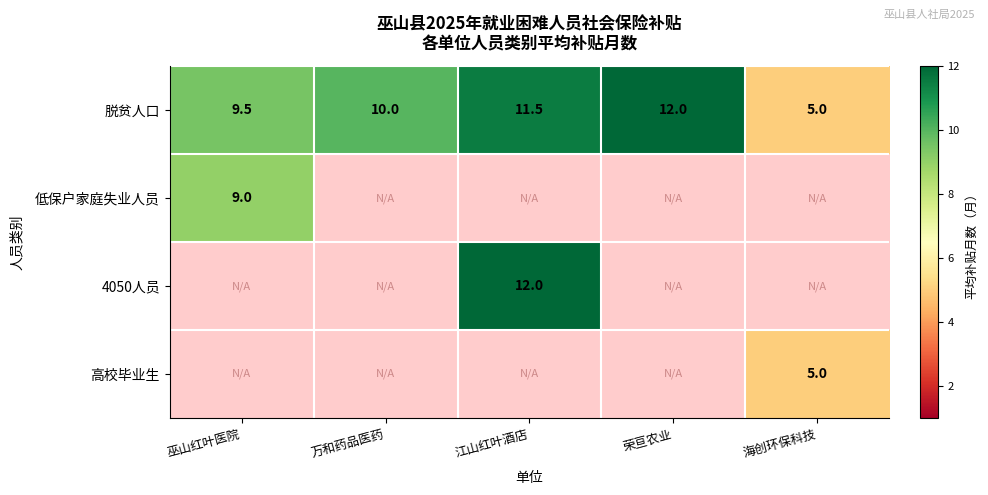

At how many categories does at least one series exceed 11?

2